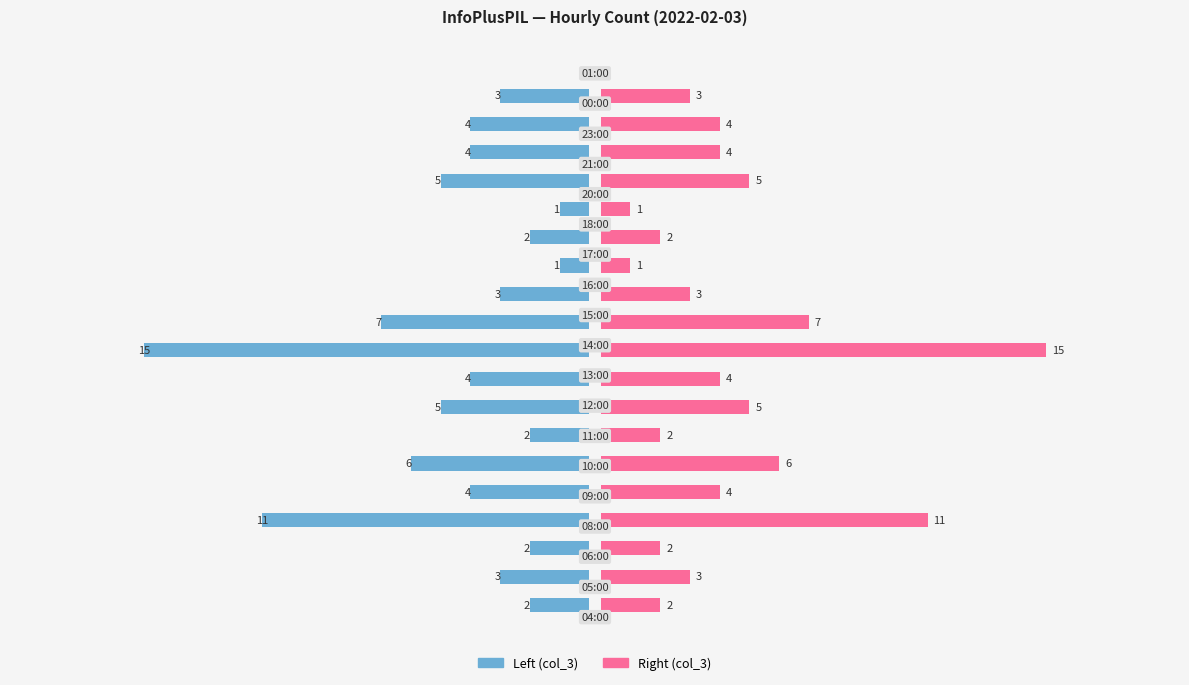

How many series are shown in this chart?

2